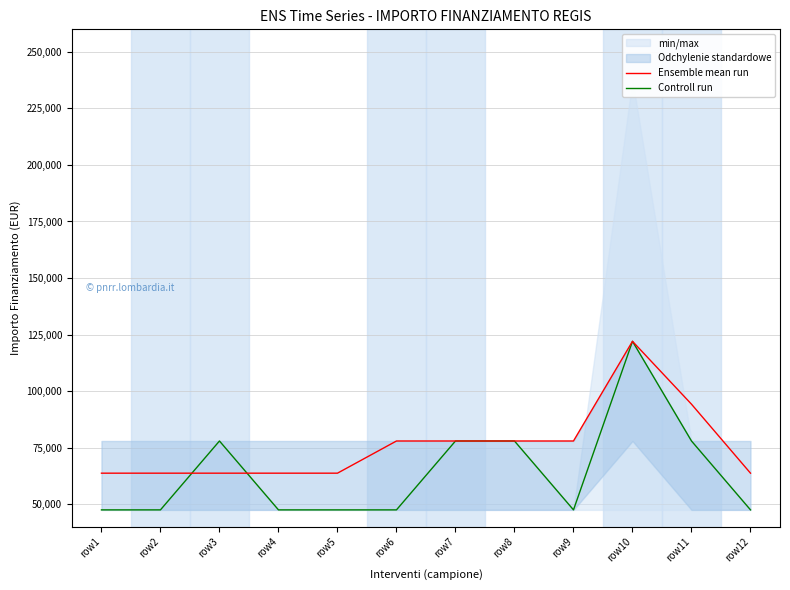

At which category does Ensemble mean run reach its first local peak?

row10